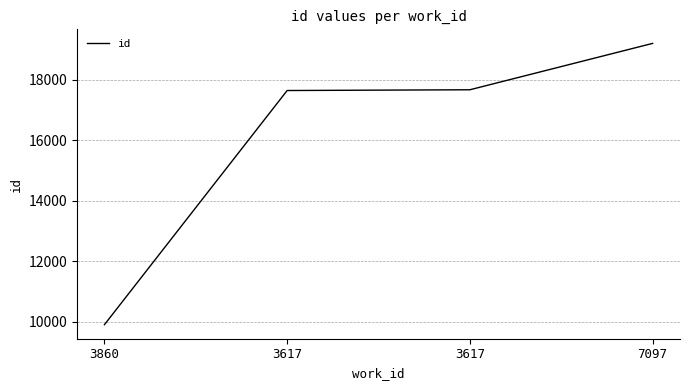

What is the ratio of the value at 7097 to the value at 3617?

1.1